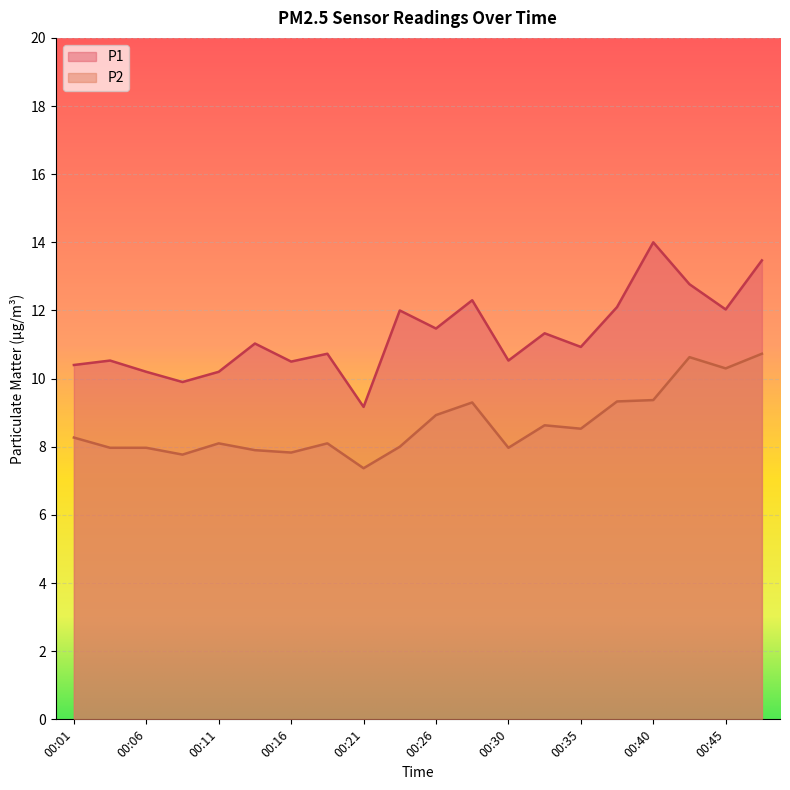

Which series changed the most between 00:16 and 00:47?

P1